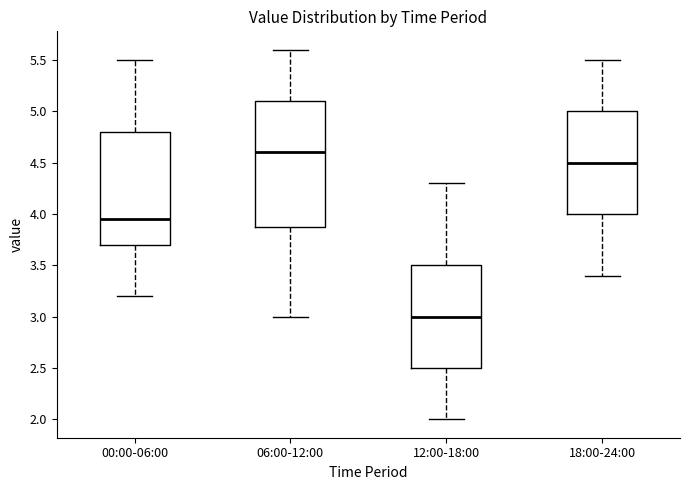

Which box is the tallest, from its lower edge to its upper edge?

06:00-12:00